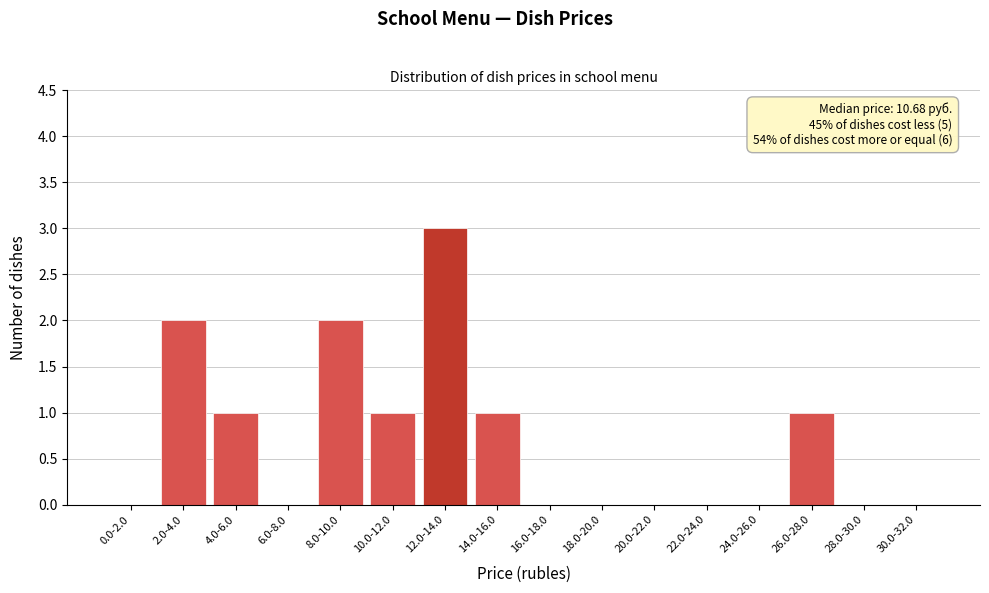

Which category has the highest value across all series?

12.0-14.0